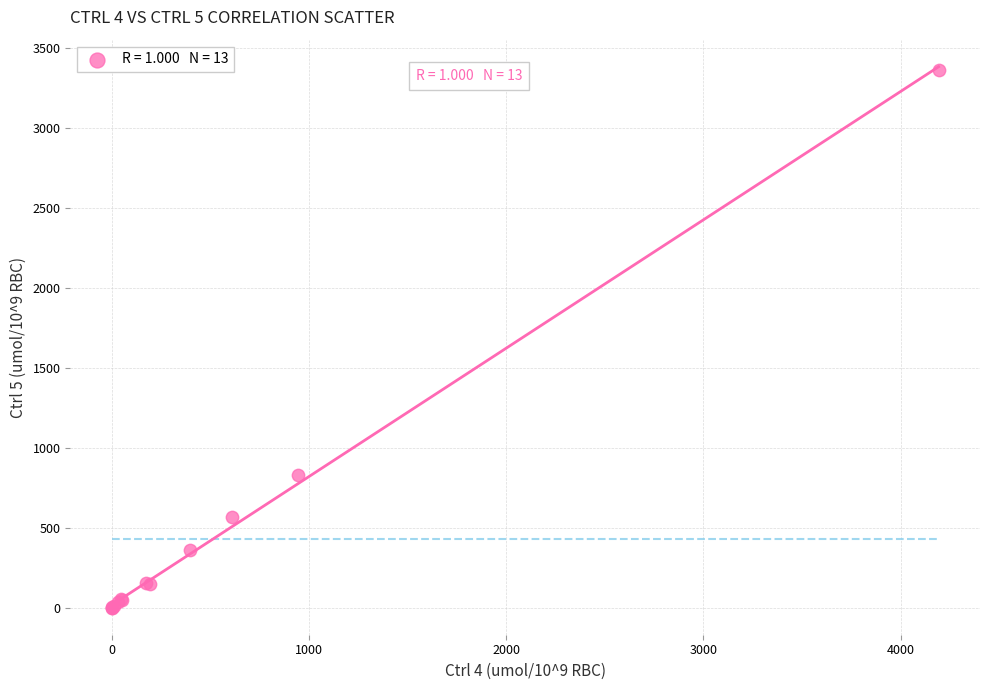

What Y value in the scatter plot is closest to 1681?

828.6